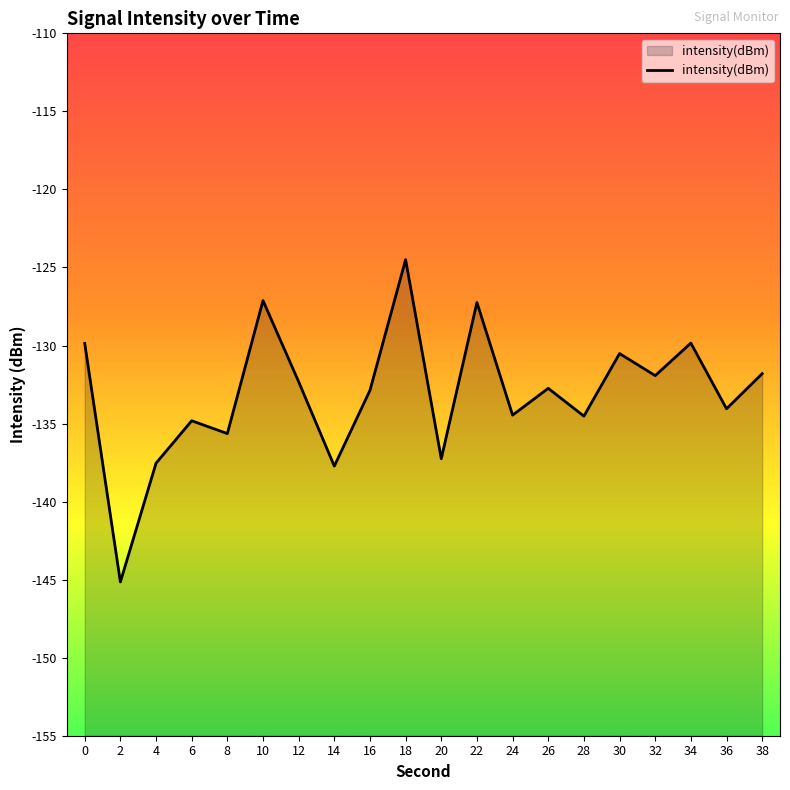

What is the approximate value at 34?

-129.8